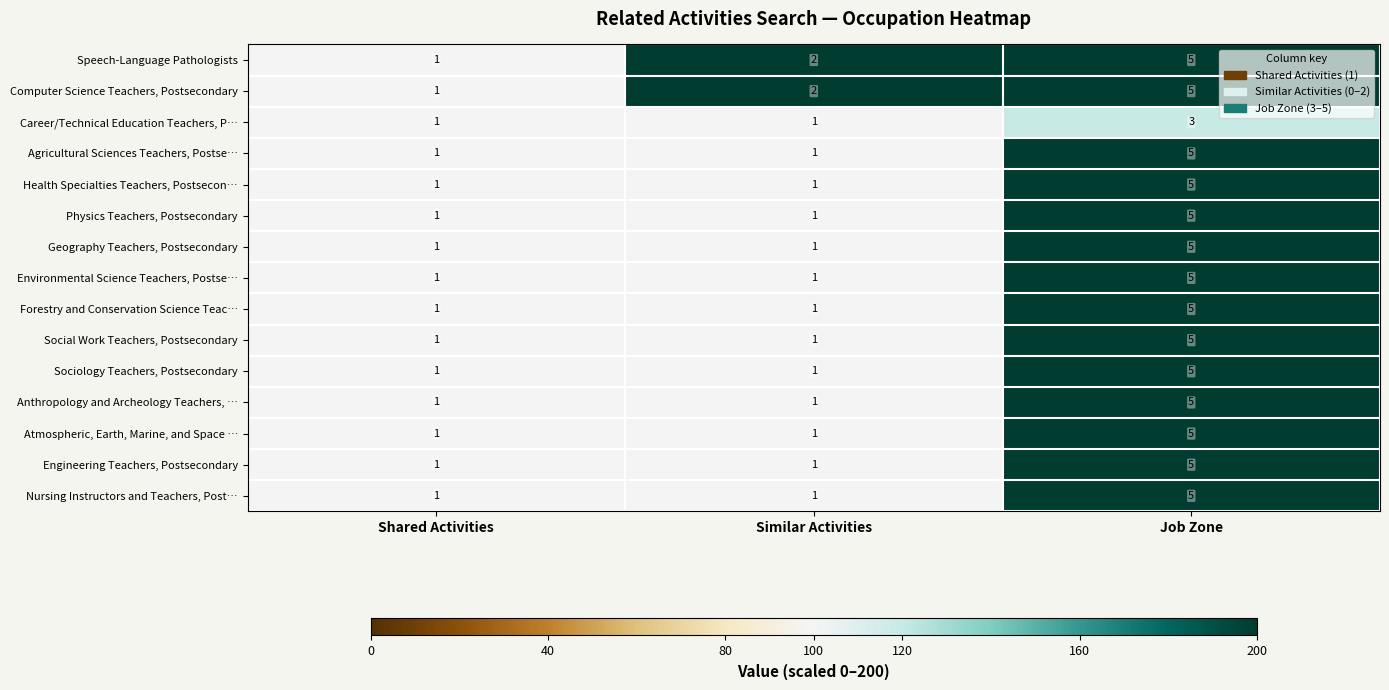

The value of Speech-Language Pathologists at Shared Activities is 1. True or false?

True